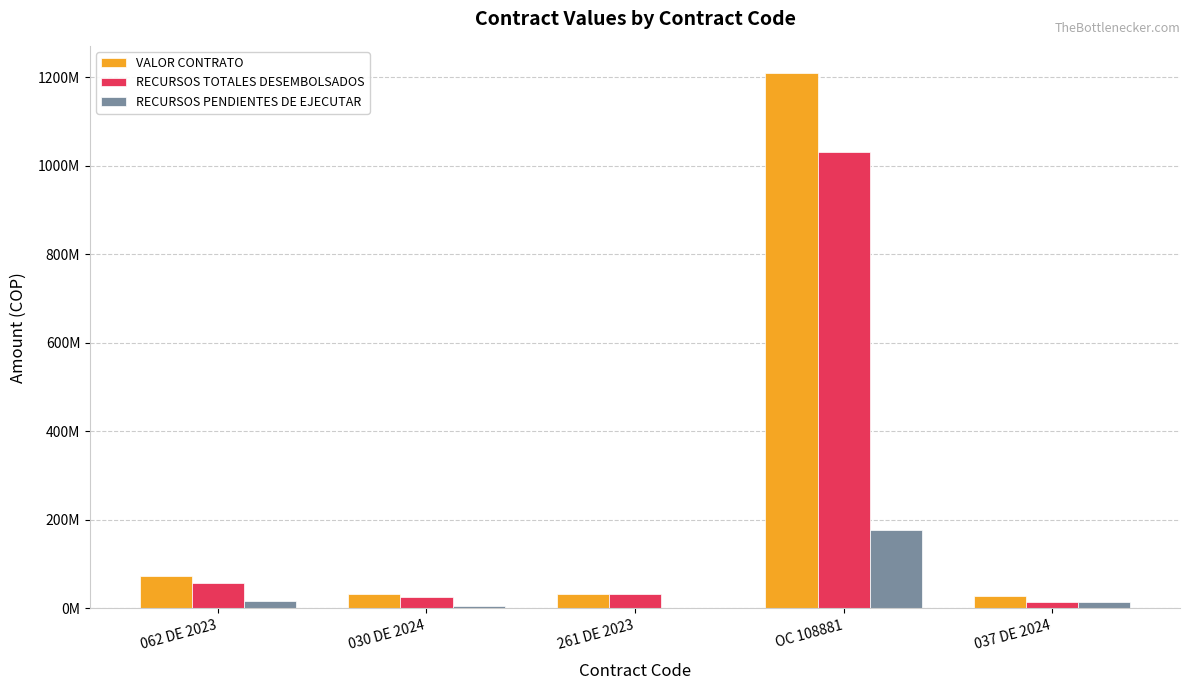

Is it true that VALOR CONTRATO equals 32290460 at 030 DE 2024?

True